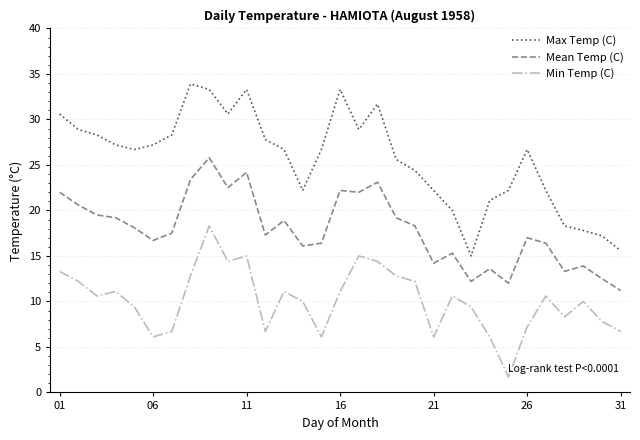

How many interior local valleys does the Min Temp (C) series have?

8